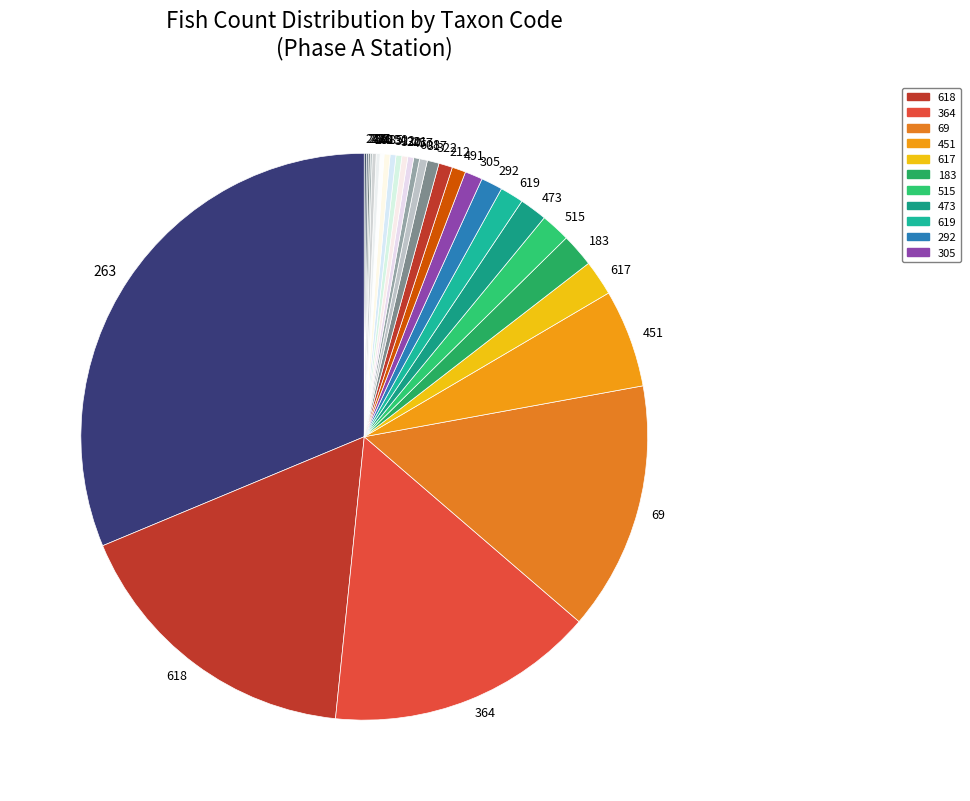

The 292 slice represents 1% of the pie. True or false?

True